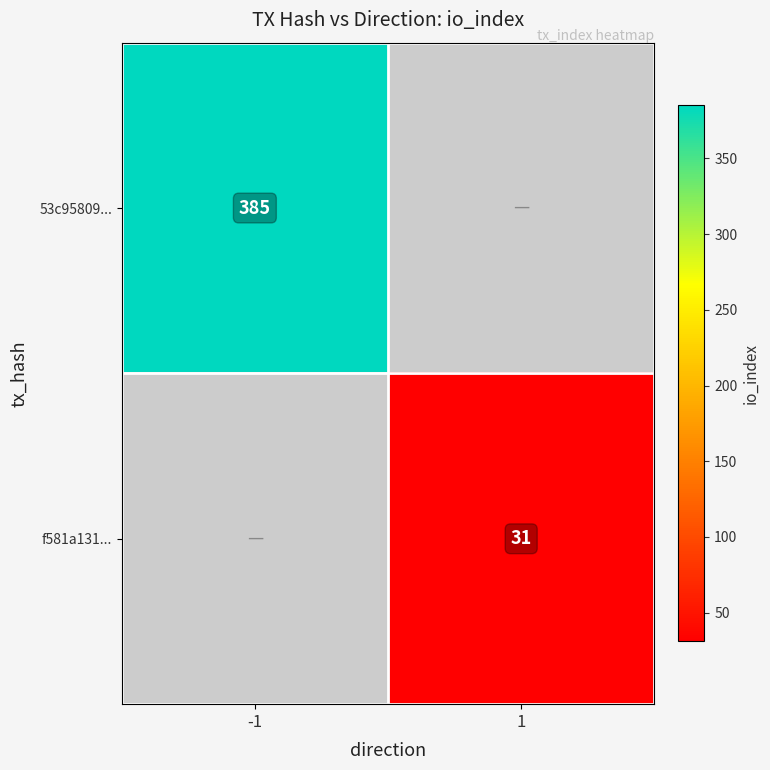

The value of 53c95809... at -1 is 385. True or false?

True